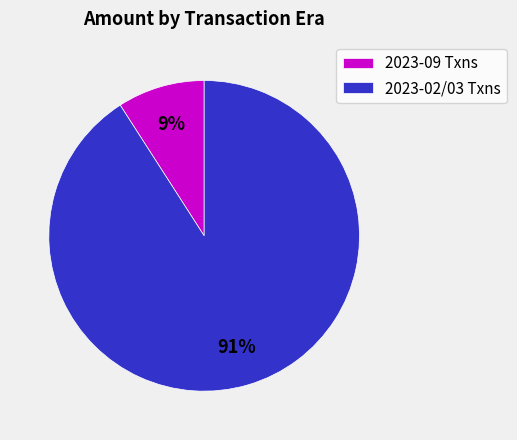

Which slice represents more than half of the pie?

2023-02/03 Txns